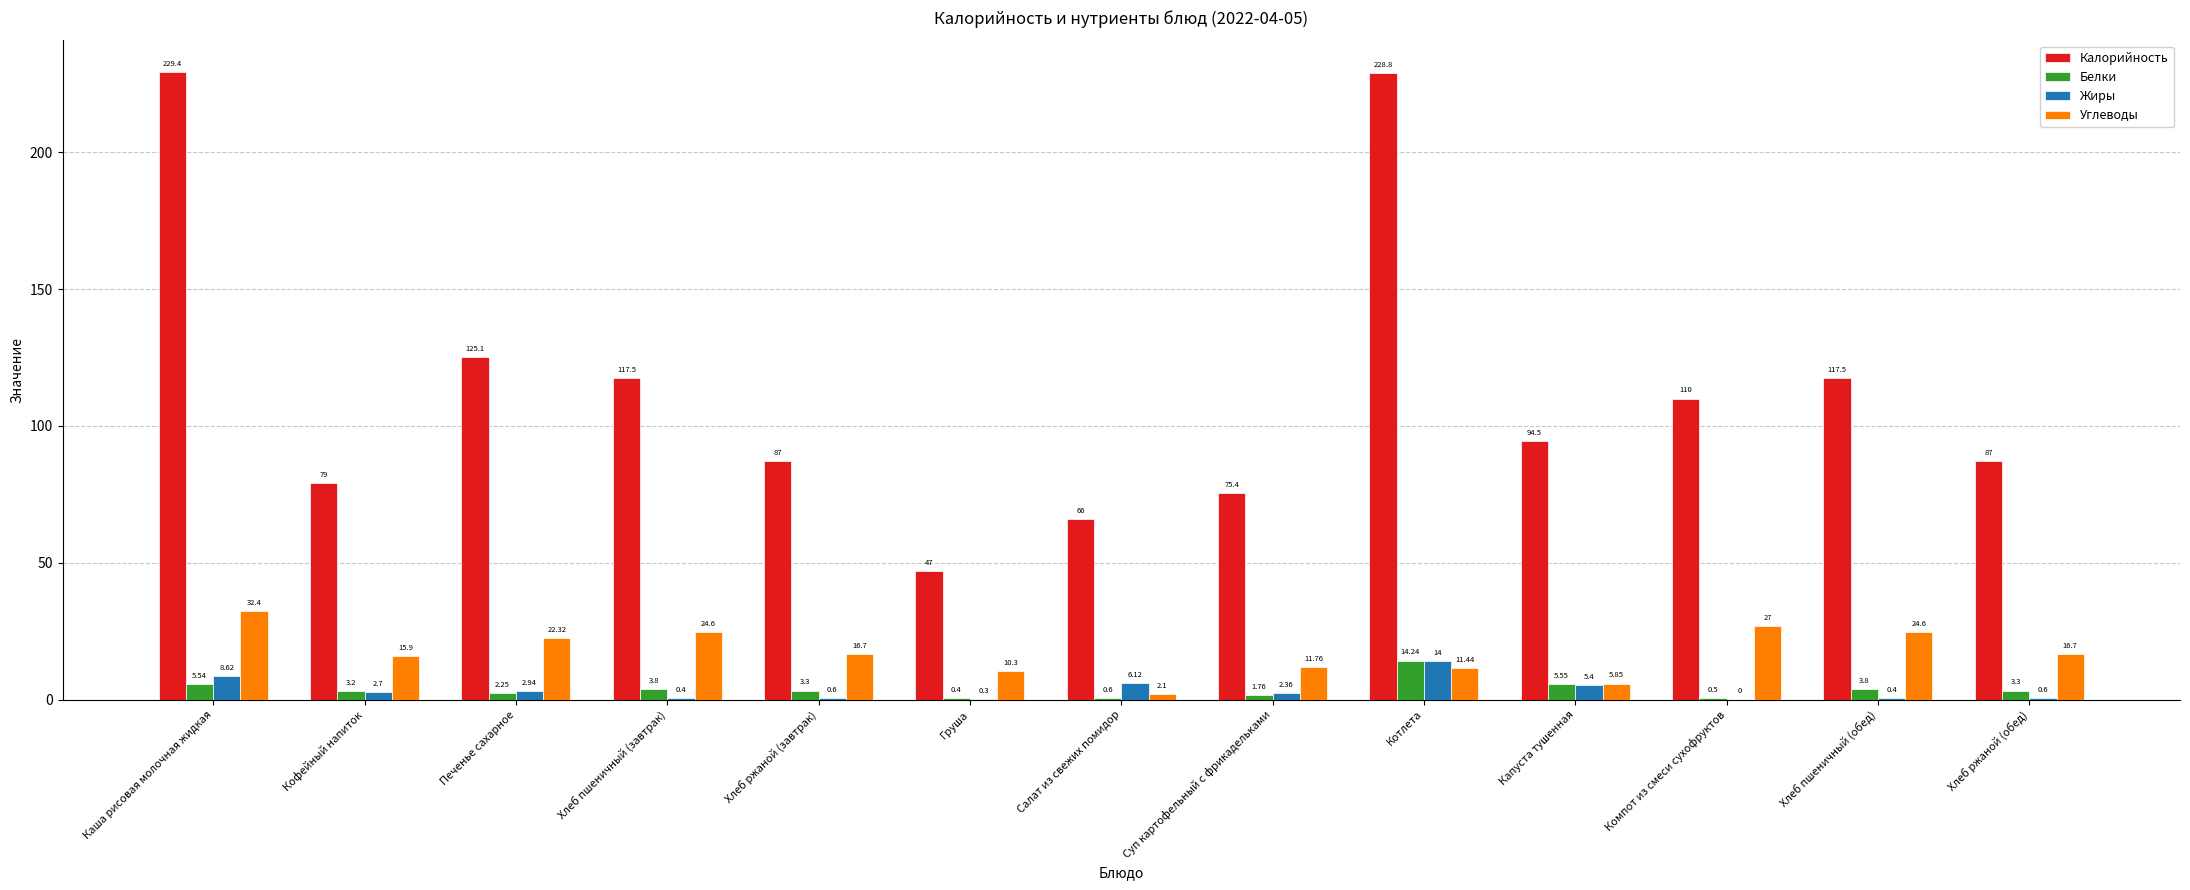

Which series has the largest range (max minus min)?

Калорийность